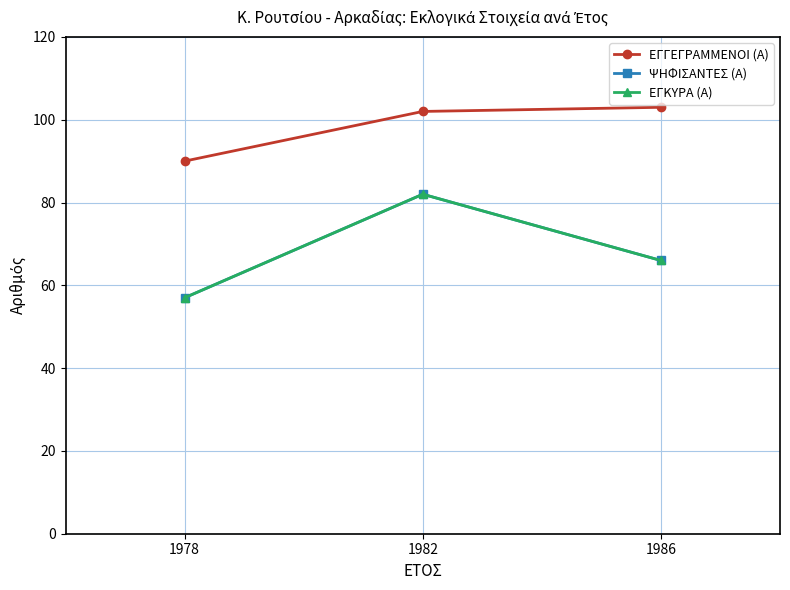

What is the difference between the maximum and second lowest values in the ΕΓΓΕΓΡΑΜΜΕΝΟΙ (Α) series?

1